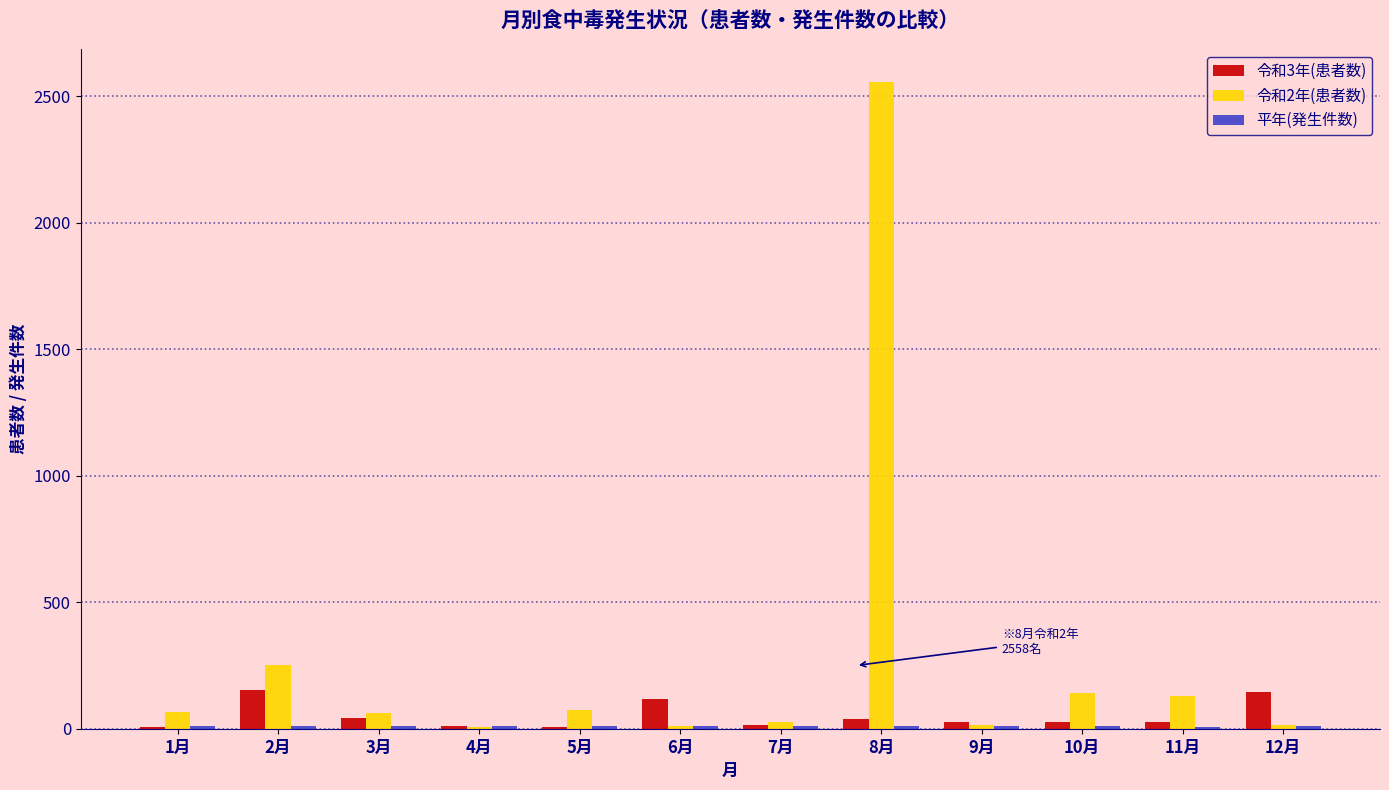

Which series has the largest total across all categories?

令和2年(患者数)